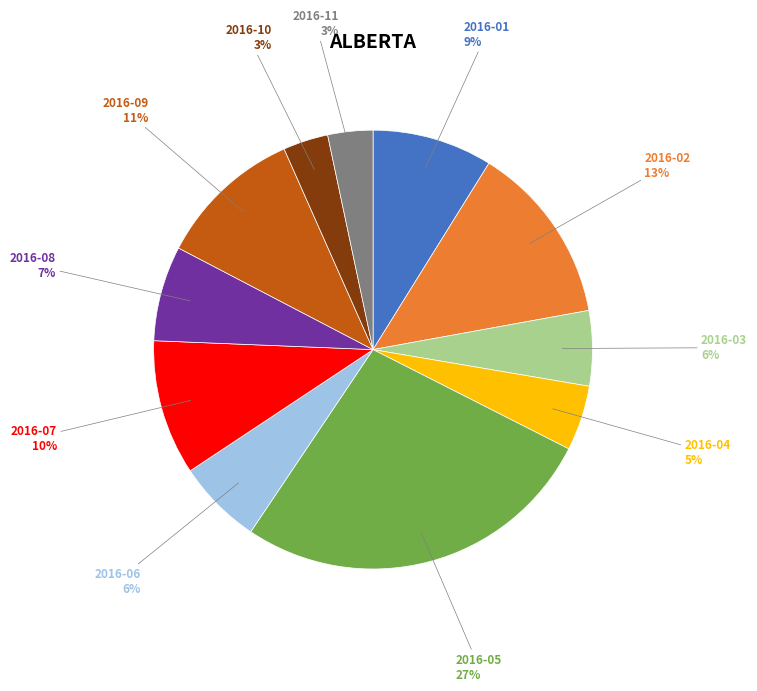

To the nearest percent, what is the average slice percentage?

9%